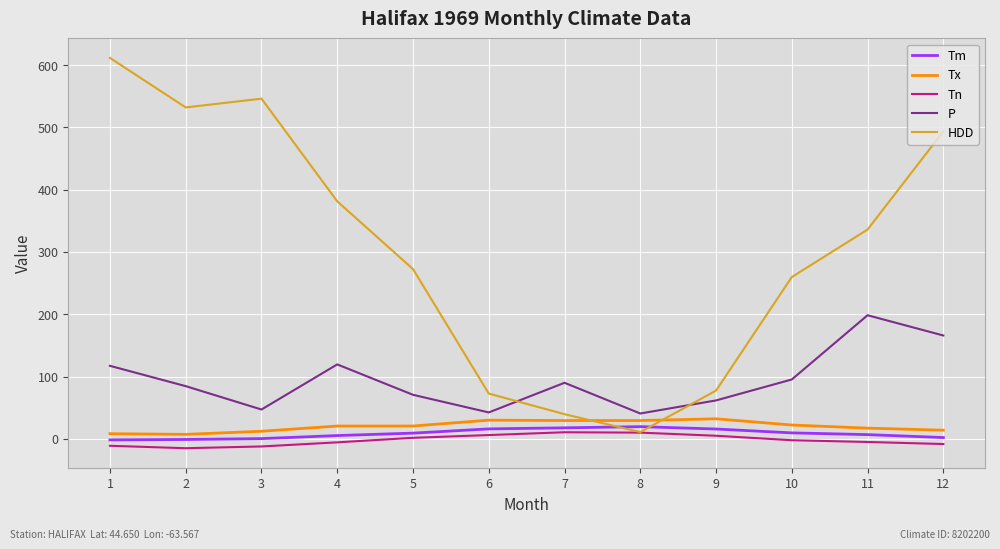

At 2, list the series in order from largest to smallest.

HDD, P, Tx, Tm, Tn